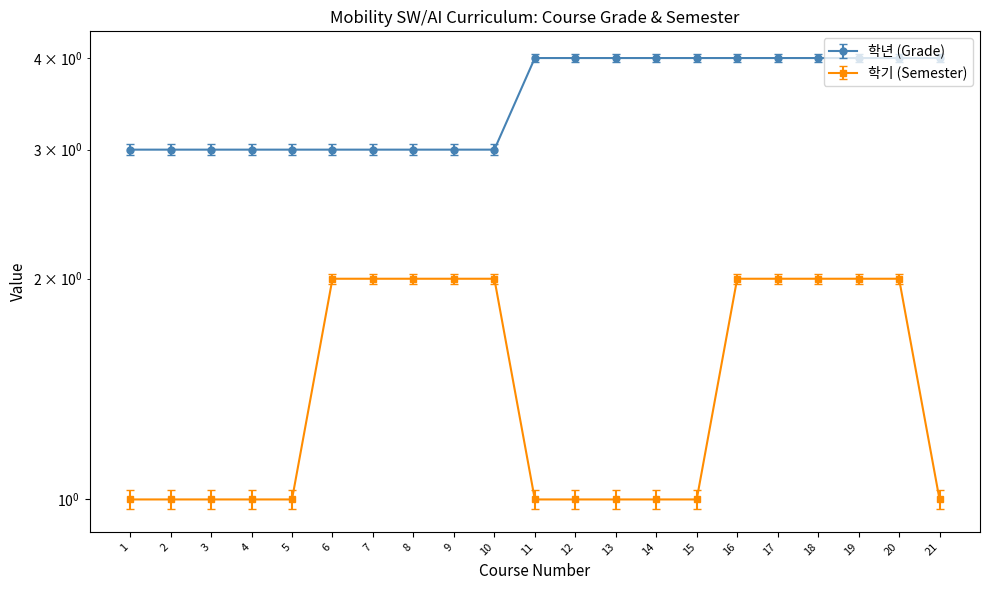

Reading left to right, list all the values displayed in this chart.

학년: 1=3.0	2=3.0	3=3.0	4=3.0	5=3.0	6=3.0	7=3.0	8=3.0	9=3.0	10=3.0	11=4.0	12=4.0	13=4.0	14=4.0	15=4.0	16=4.0	17=4.0	18=4.0	19=4.0	20=4.0	21=4.0
학기: 1=1.0	2=1.0	3=1.0	4=1.0	5=1.0	6=2.0	7=2.0	8=2.0	9=2.0	10=2.0	11=1.0	12=1.0	13=1.0	14=1.0	15=1.0	16=2.0	17=2.0	18=2.0	19=2.0	20=2.0	21=1.0